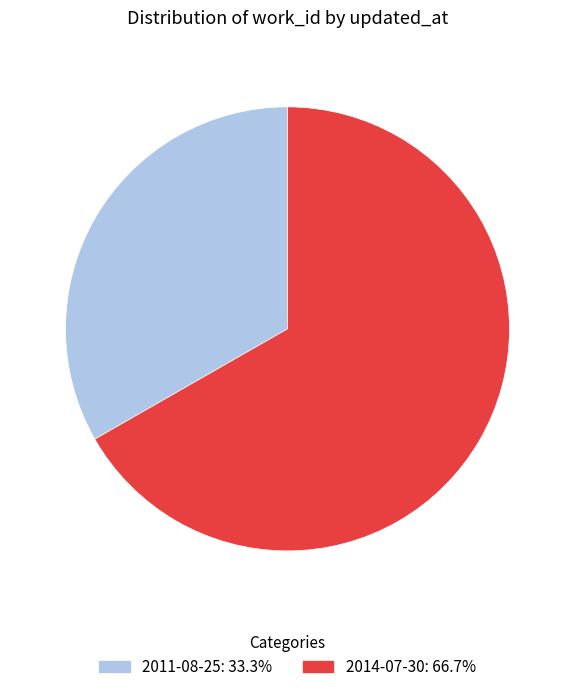

Do 2014-07-30 and 2011-08-25 together represent more than half of the pie?

Yes